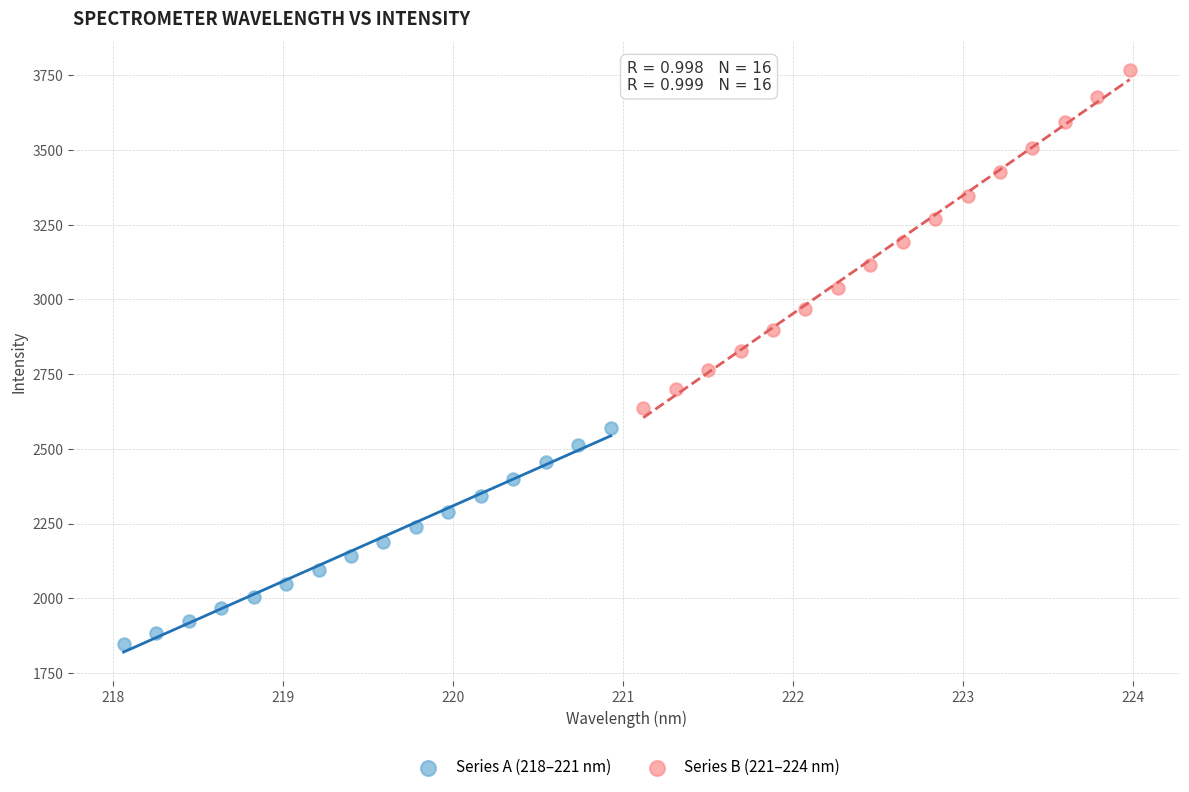

Which series has the largest Y range (max minus min)?

Series B (221–224 nm)